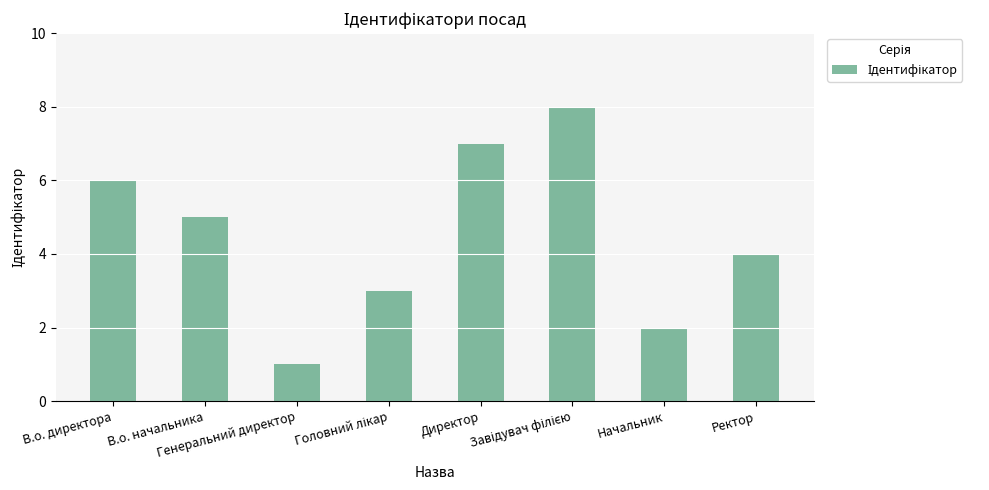

What is the greatest value displayed?

8